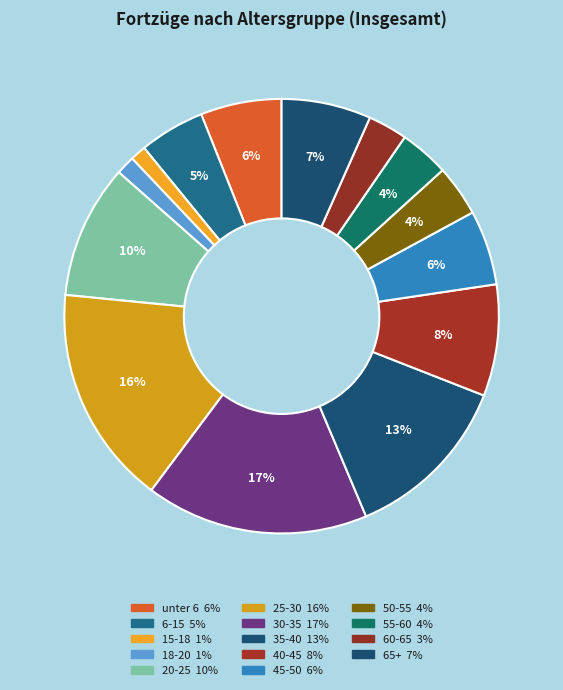

Which slice is the largest?

30-35